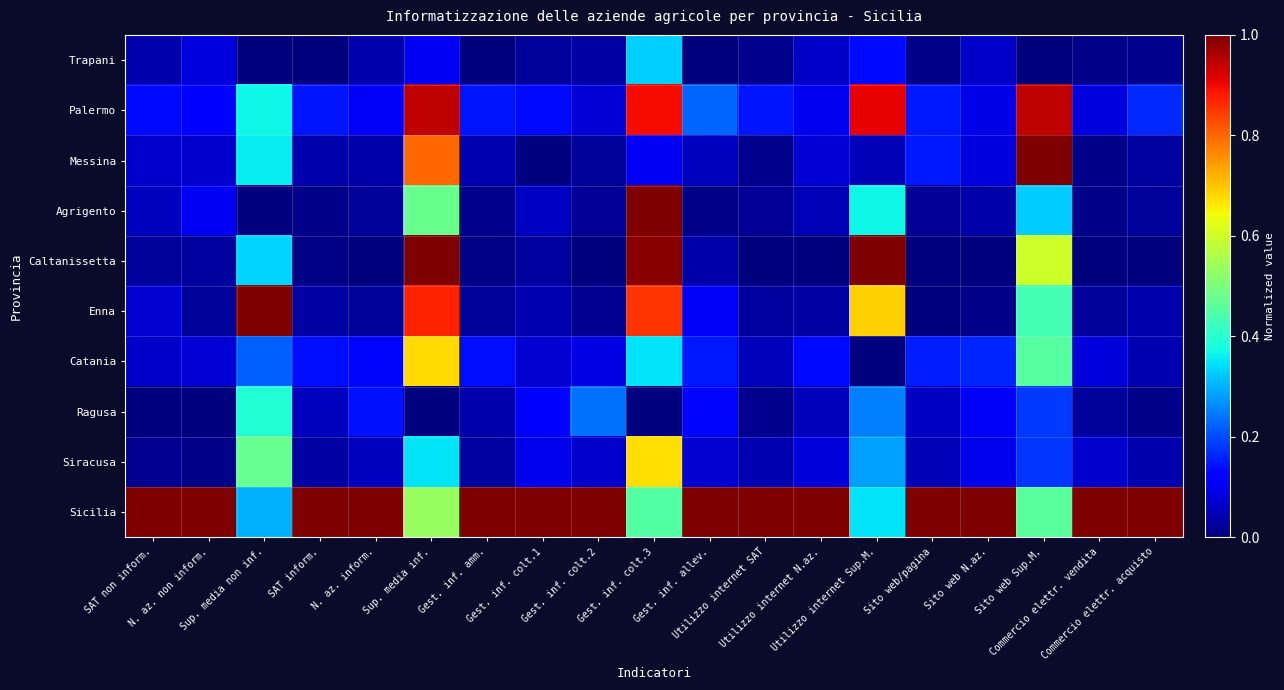

At how many categories does at least one series exceed 0?

19